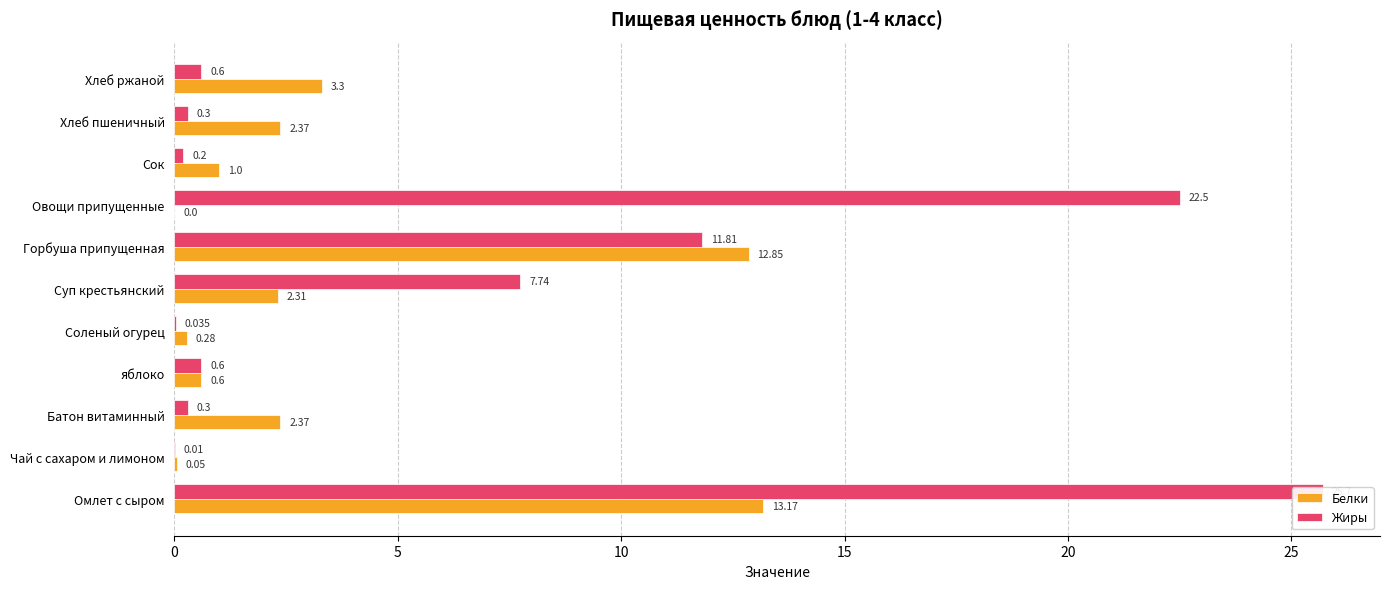

What is the difference between the second highest and minimum values in the Белки series?

12.8